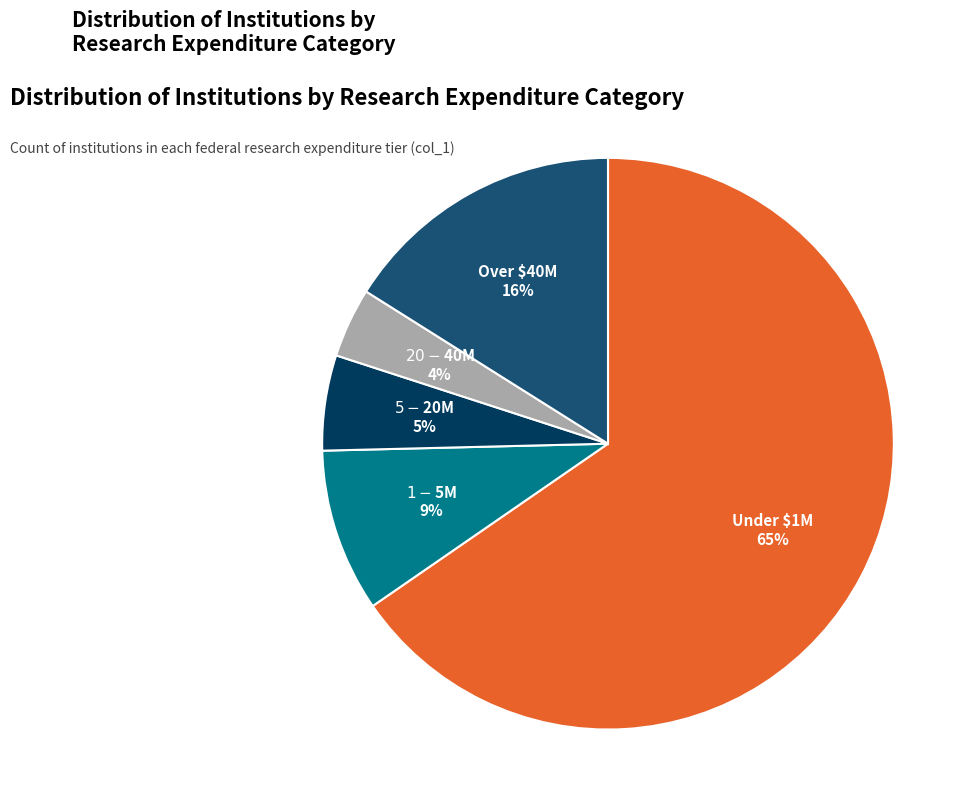

What is the largest slice in the pie chart?

Under $1M